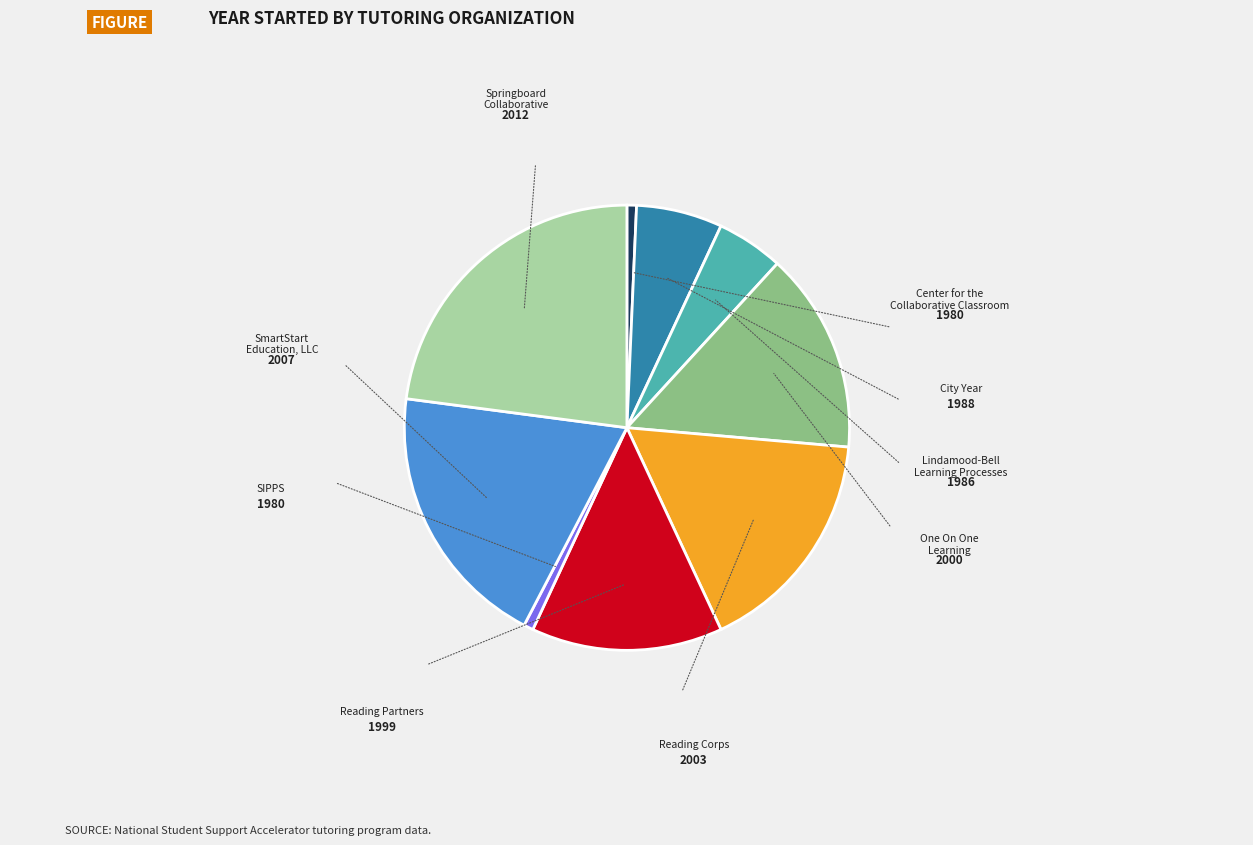

Does any single category account for the majority?

No